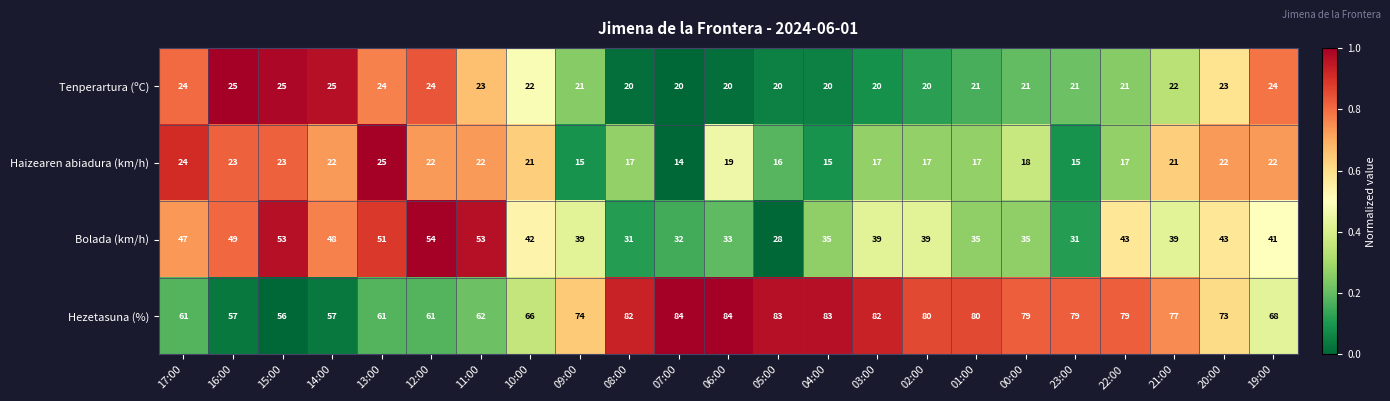

What is the difference between the Bolada (km/h) values at 06:00 and 05:00?

5